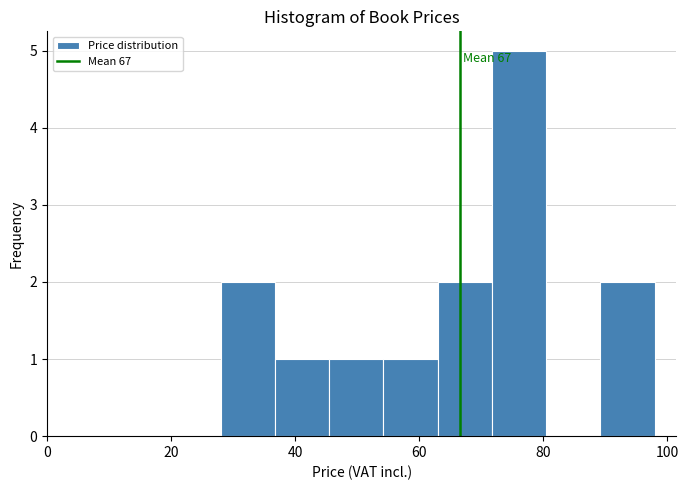

Which range on the x-axis has the tallest bar?

72 to 80